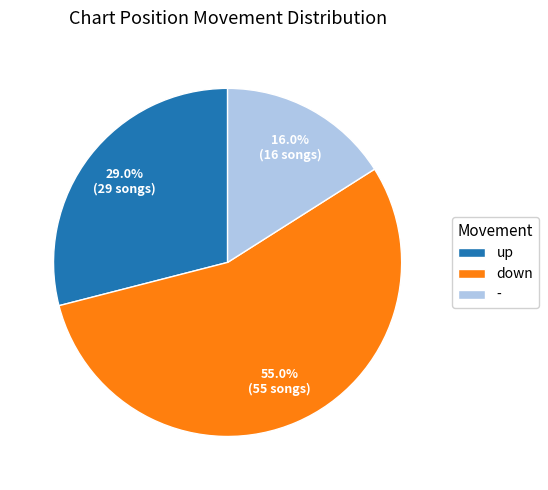

How many segments does this pie chart have?

3